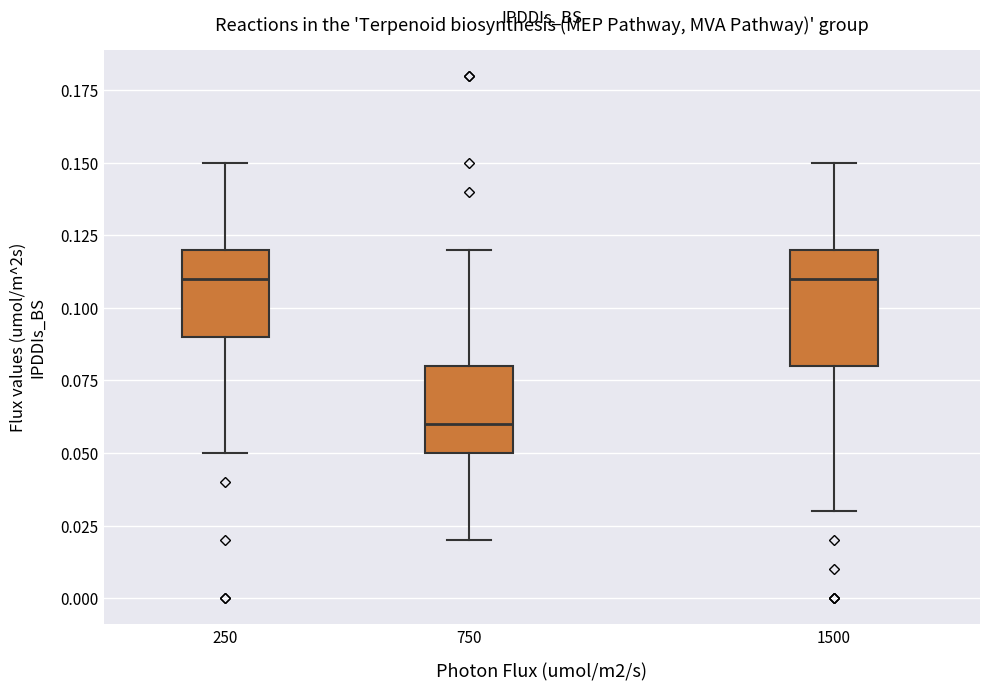

Reading left to right, read every box against the y-axis: the position of its median line, the range the box covers, and the ends of its whiskers. The values are not printed on the chart, so give them approximately, as read against the axis.

250: median 0.11, box 0.09 to 0.12, whiskers 0.05 to 0.15
750: median 0.06, box 0.05 to 0.08, whiskers 0.02 to 0.12
1500: median 0.11, box 0.08 to 0.12, whiskers 0.03 to 0.15